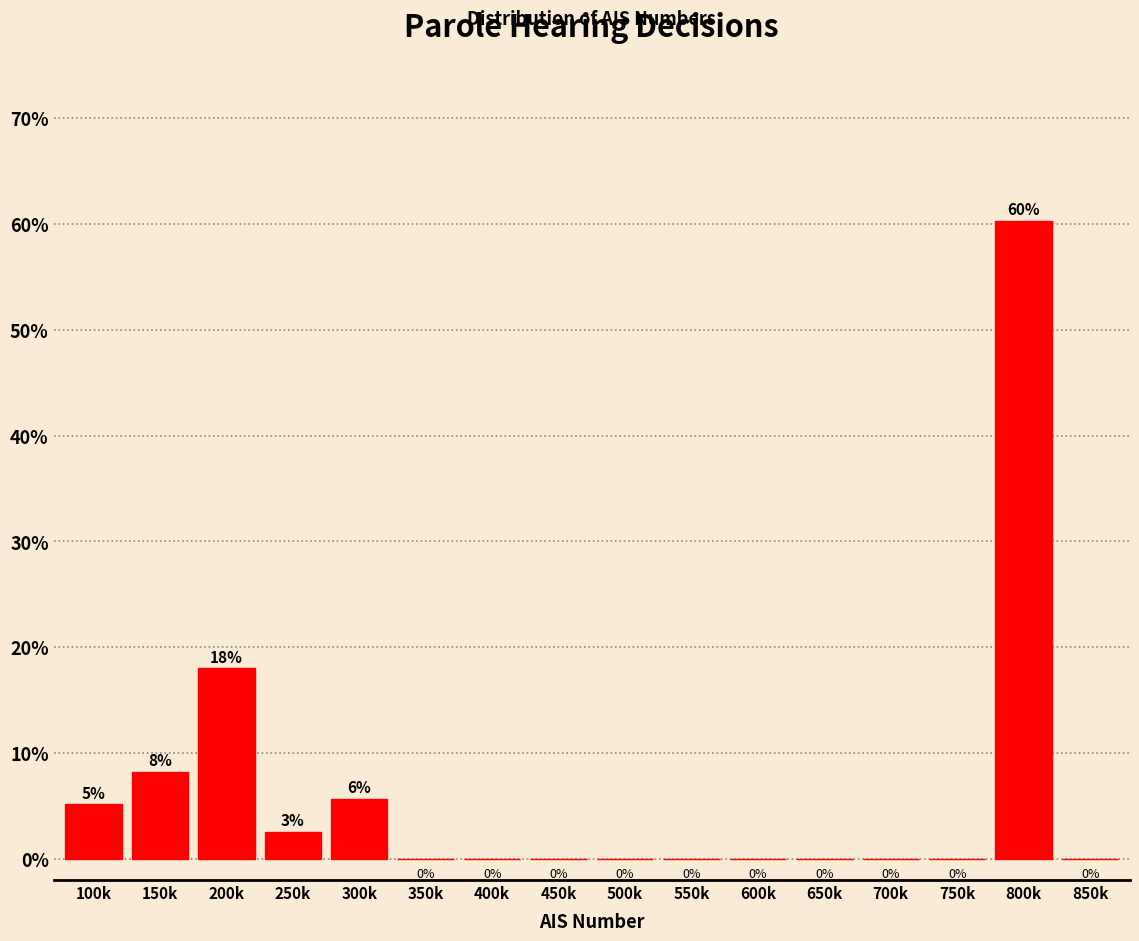

What is the sum of all values?

100.0